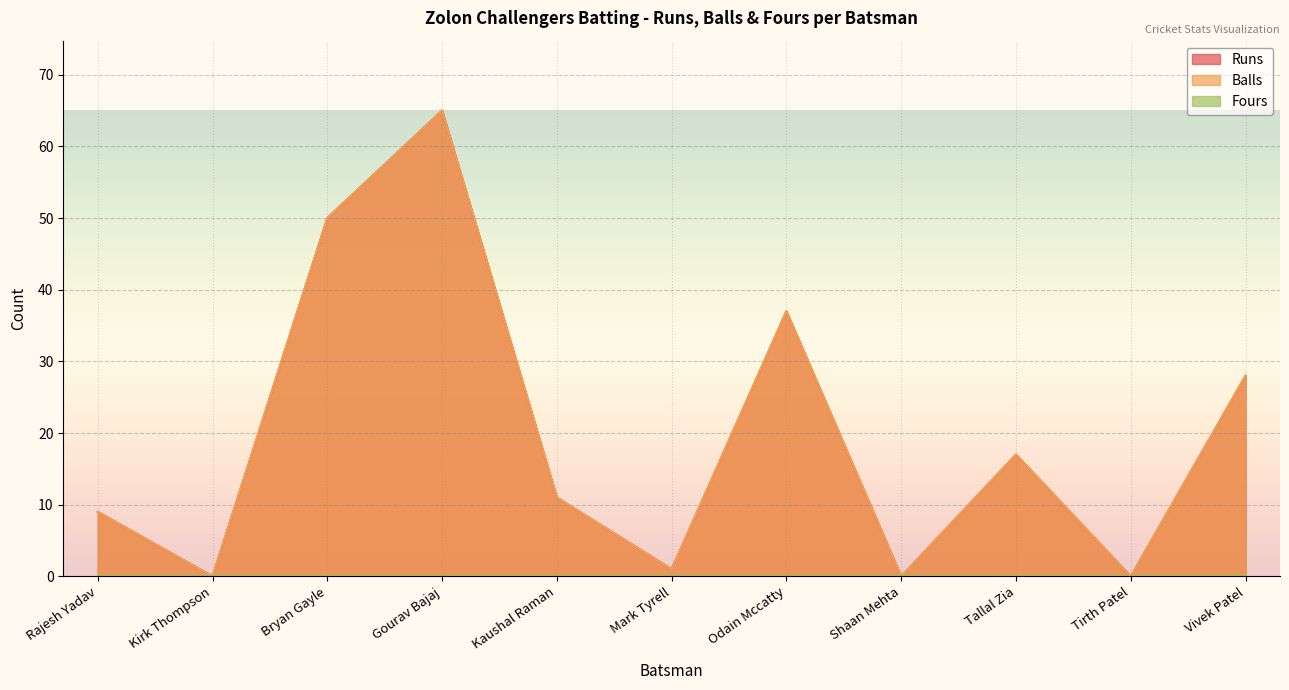

True or false: Balls and Runs cross at least once.

False